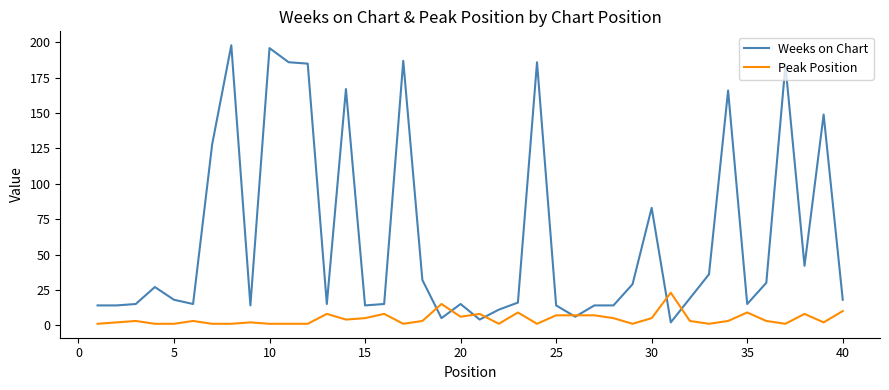

What is the maximum value shown in the chart?

198